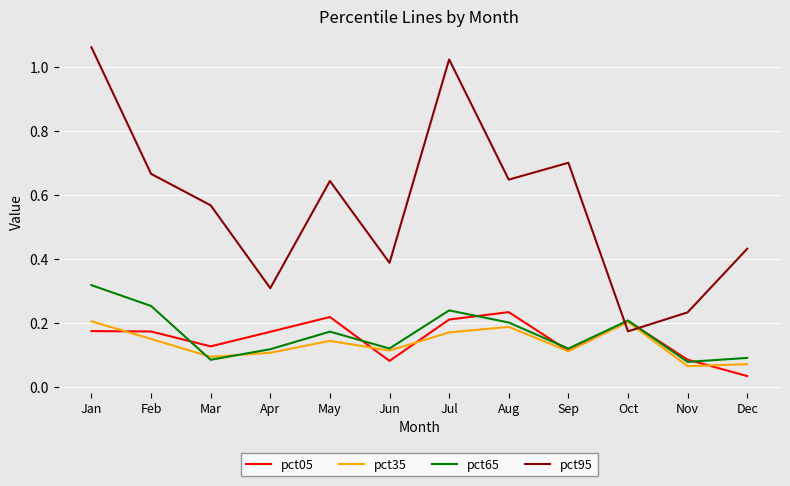

Which series changed the most between Jan and Aug?

pct95